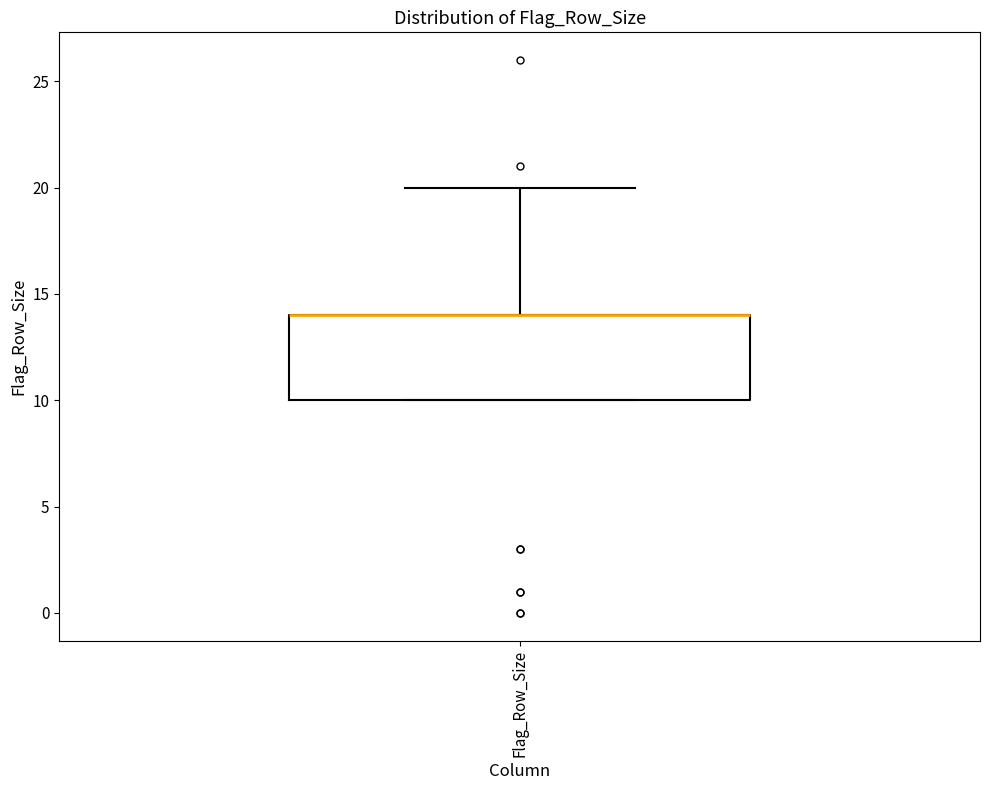

Where is the lower edge of the box for Flag_Row_Size on the y-axis? The values are not printed on the chart, so give them approximately, as read against the axis.

10